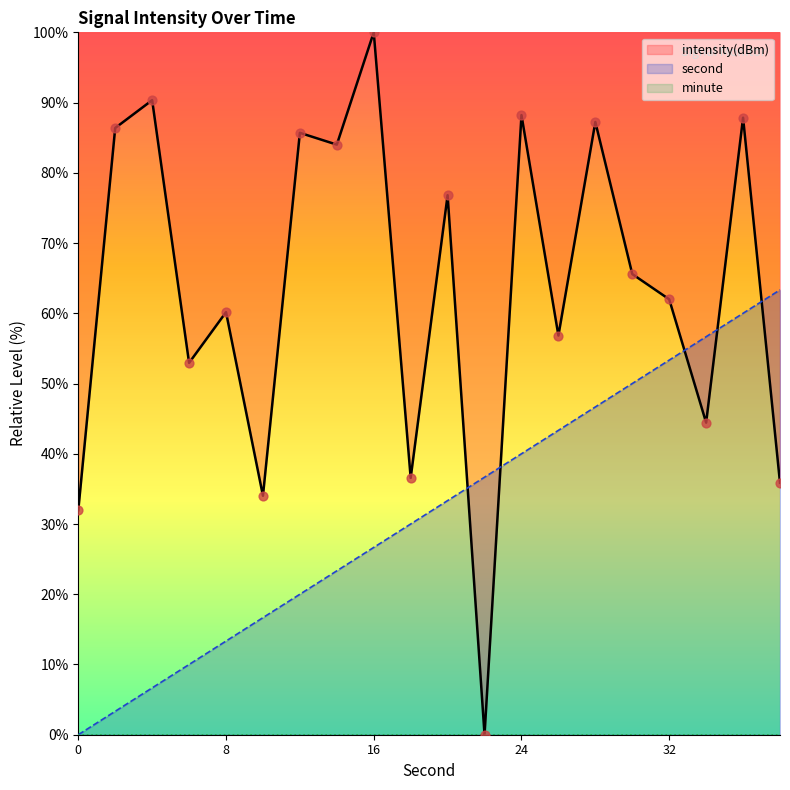

At how many categories does at least one series exceed 62?

11